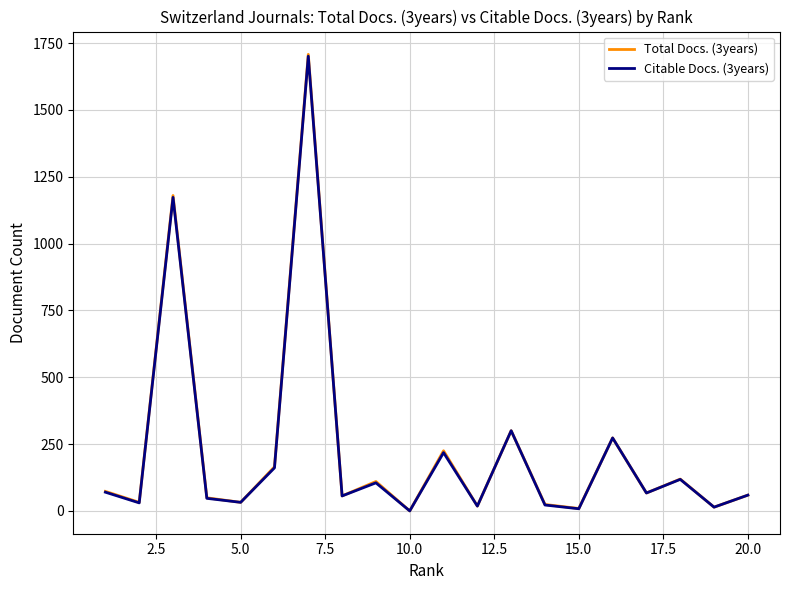

What is the maximum value shown in the chart?

1708